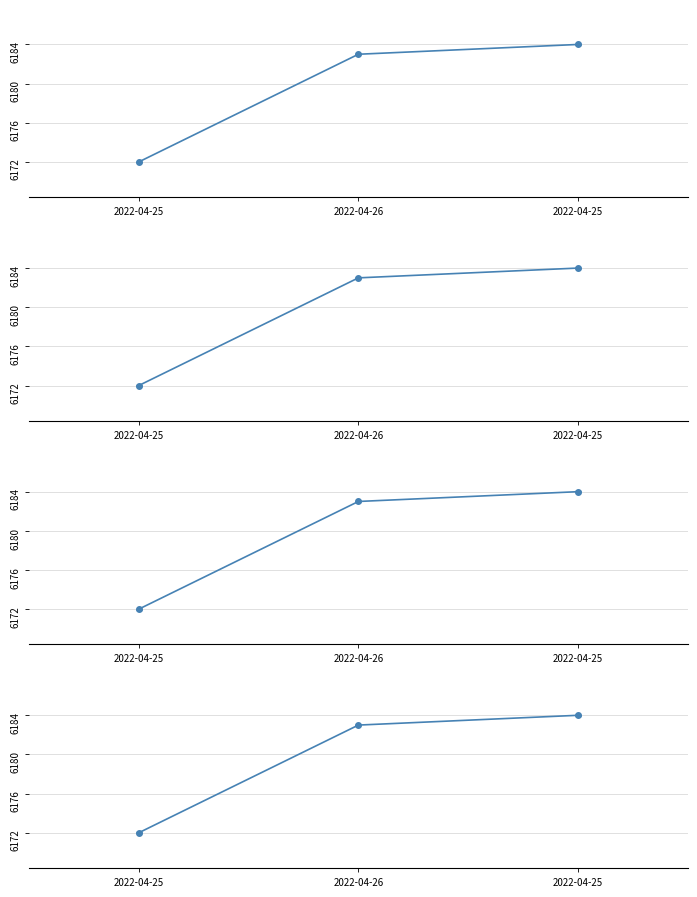

What is the difference between the values at 2022-04-25 and 2022-04-26?

1